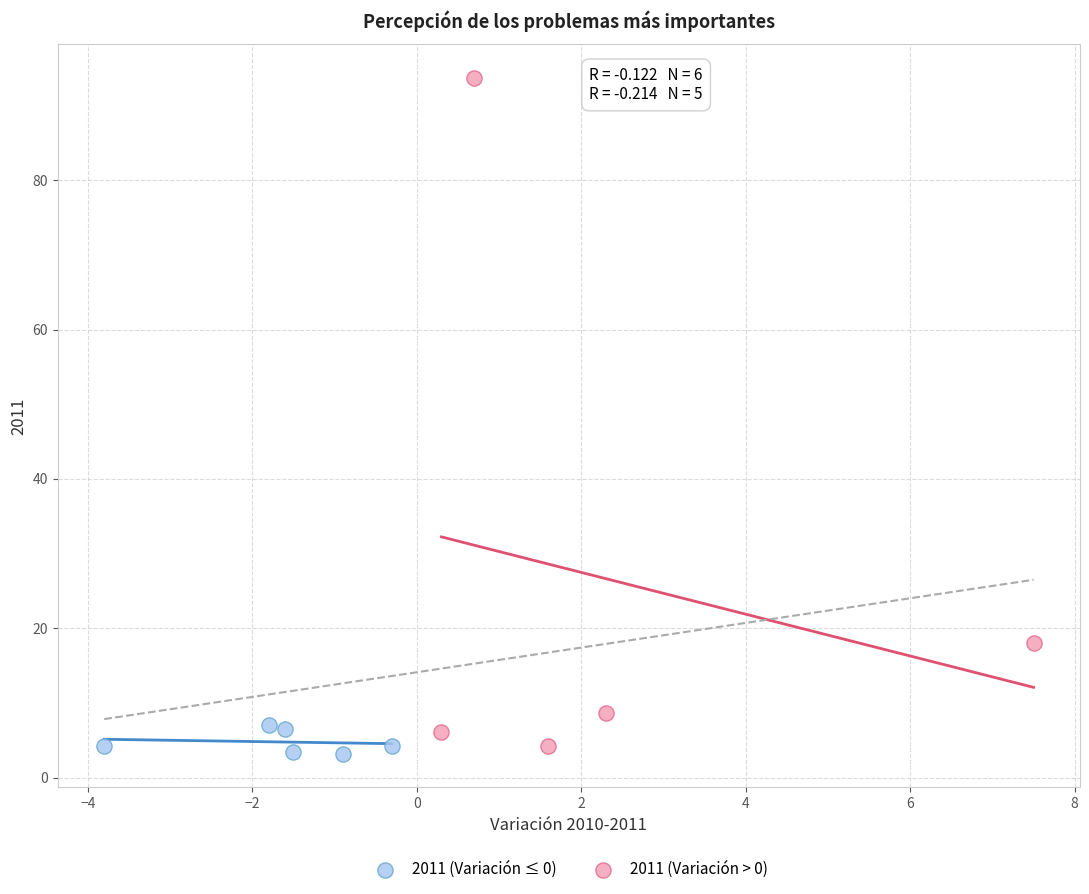

Which series contains the lowest Y value?

2011 (Variación ≤ 0)